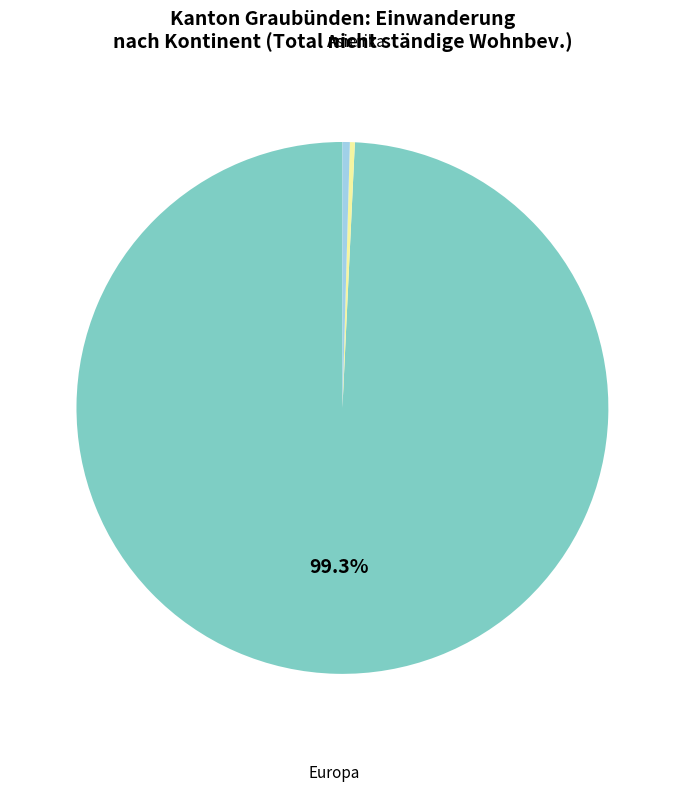

What is the majority slice?

Europa